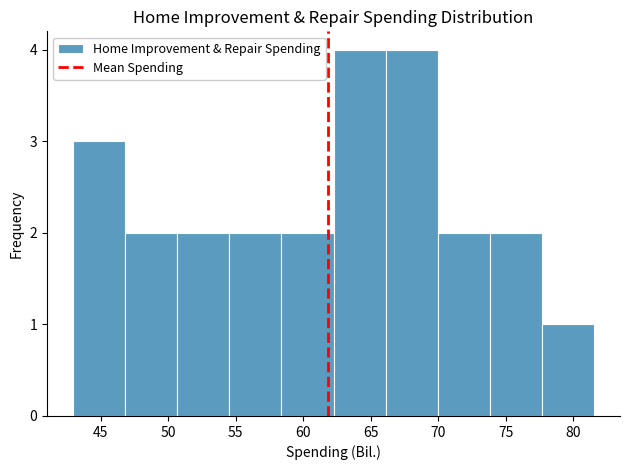

Reading left to right, transcribe this chart: for each bar, give the range it covers on the x-axis and its height. Neither the bar edges nor the heights are printed on the chart, so give them approximately, as read against the axes.

43.0 to 47.0: 3
47.0 to 50.5: 2
50.5 to 54.5: 2
54.5 to 58.5: 2
58.5 to 62.0: 2
62.0 to 66.0: 4
66.0 to 70.0: 4
70.0 to 74.0: 2
74.0 to 77.5: 2
77.5 to 81.5: 1